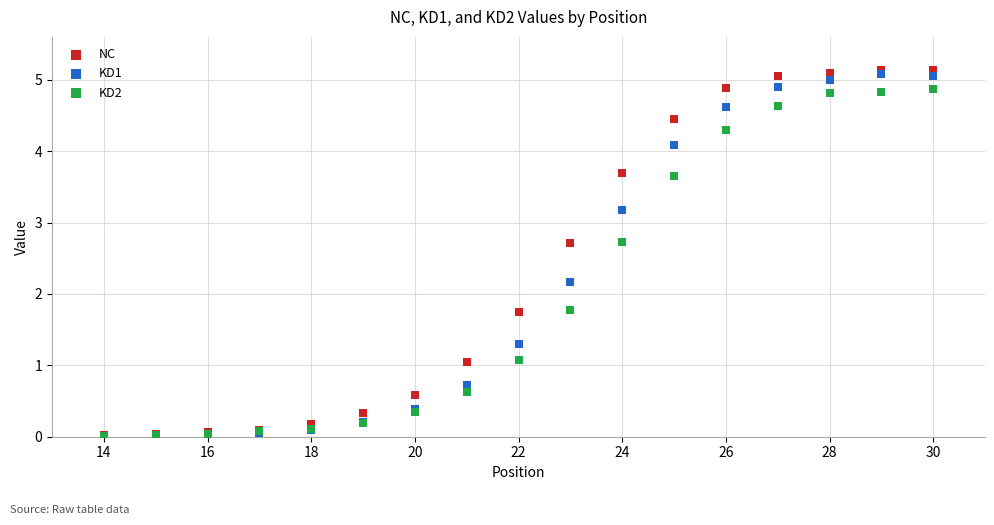

Which series contains the highest Y value?

NC